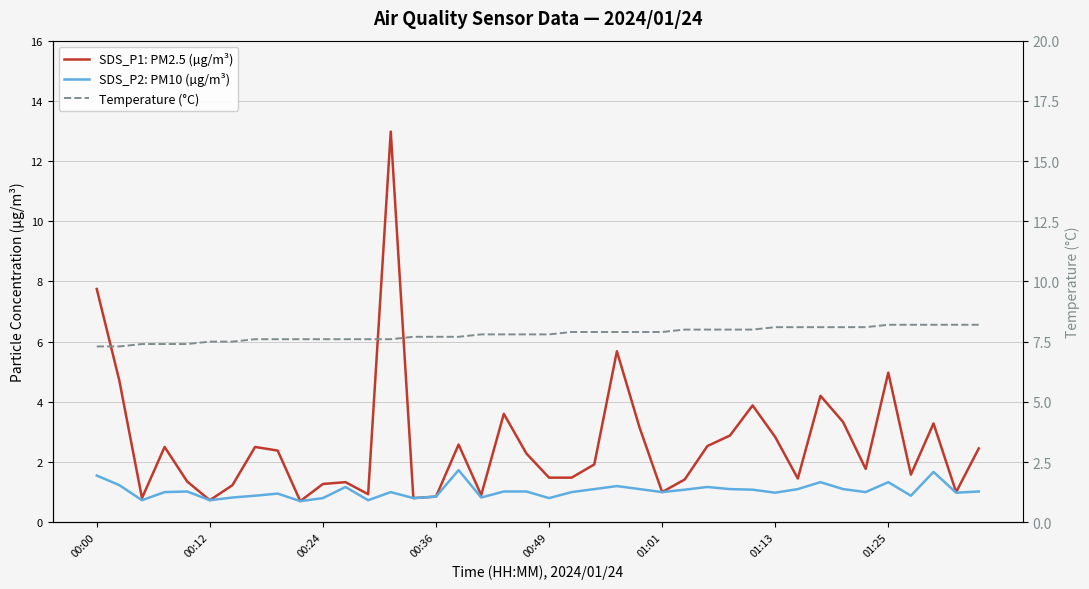

Which series has the largest total across all categories?

Temperature (°C)